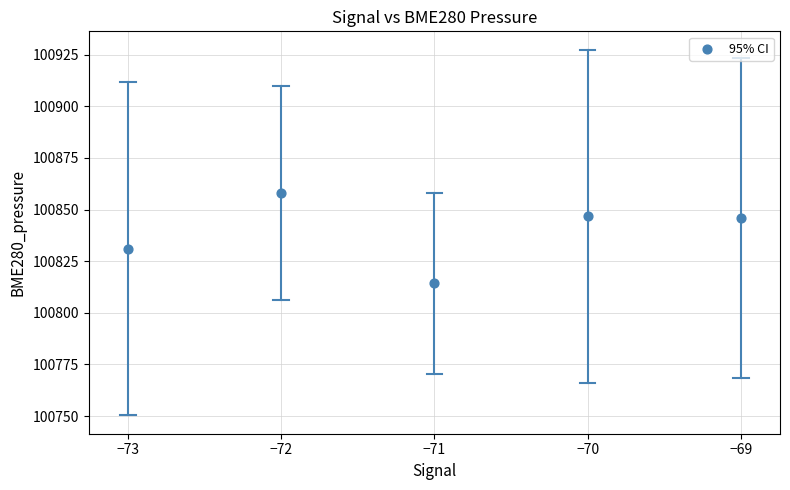

What is the range of X values (max minus min)?

4.0